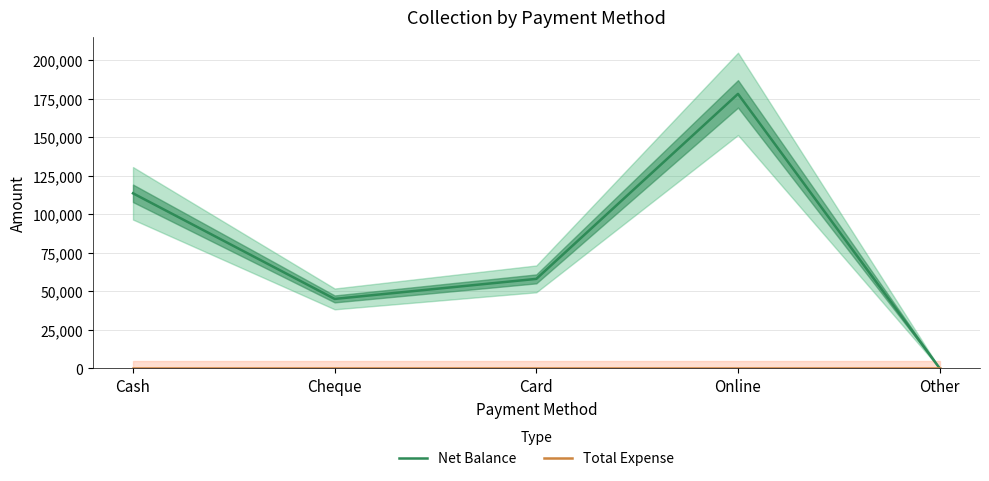

True or false: Net Balance and Total Expense cross at least once.

False